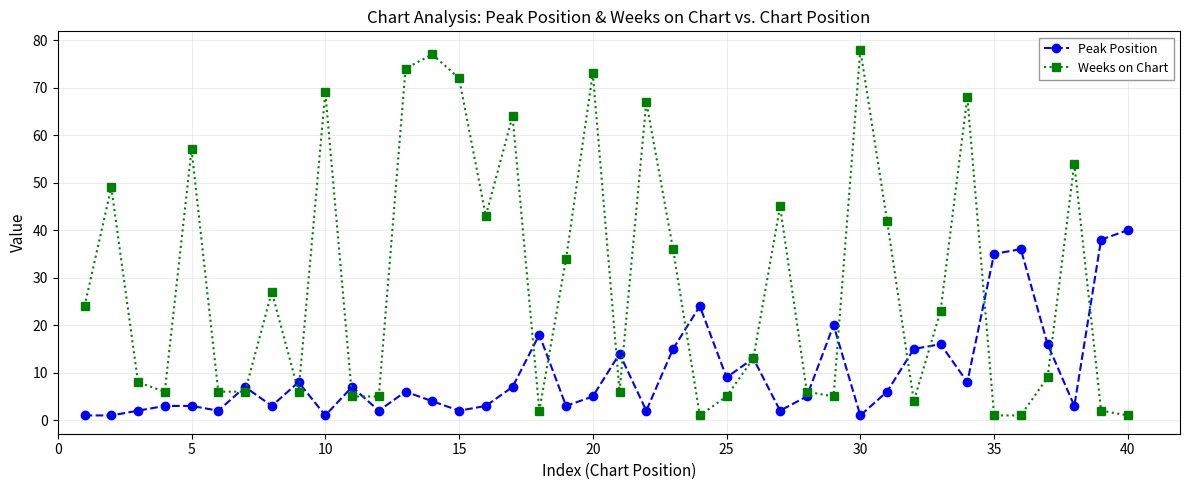

What is the difference between the maximum and minimum values in the Weeks on Chart series?

77